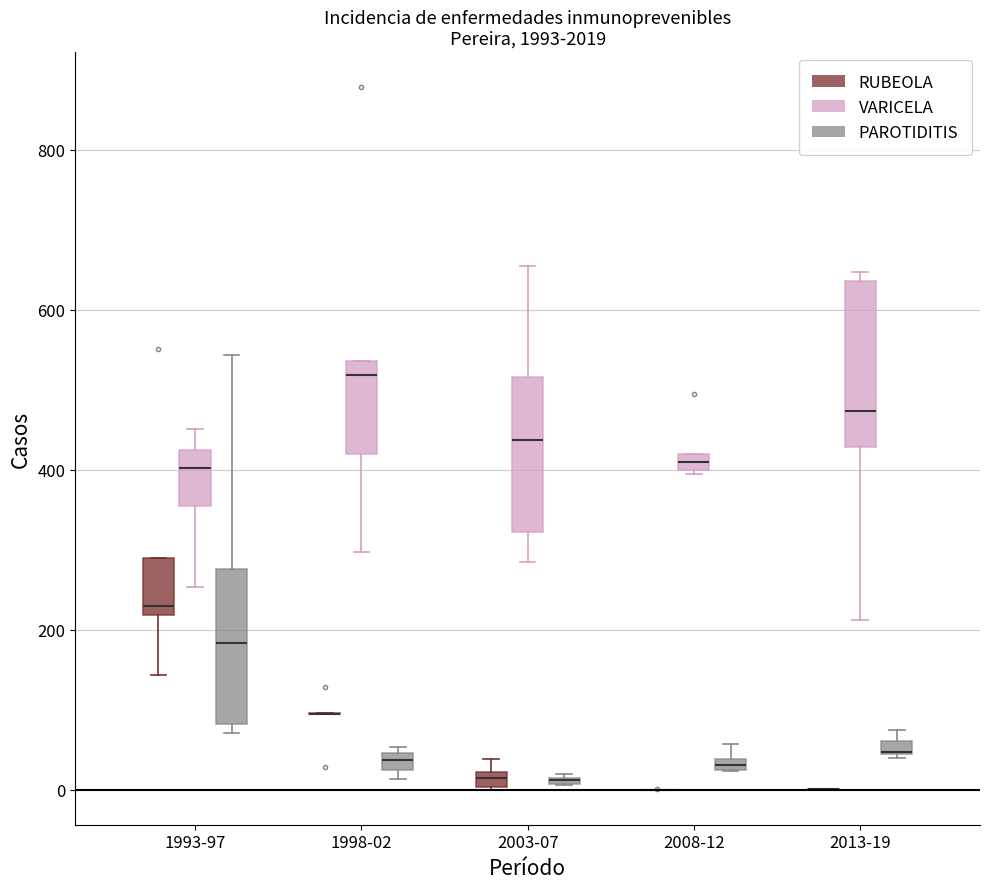

Where is the upper edge of the box for 2008-12 (PAROTIDITIS) on the y-axis? The values are not printed on the chart, so give them approximately, as read against the axis.

40